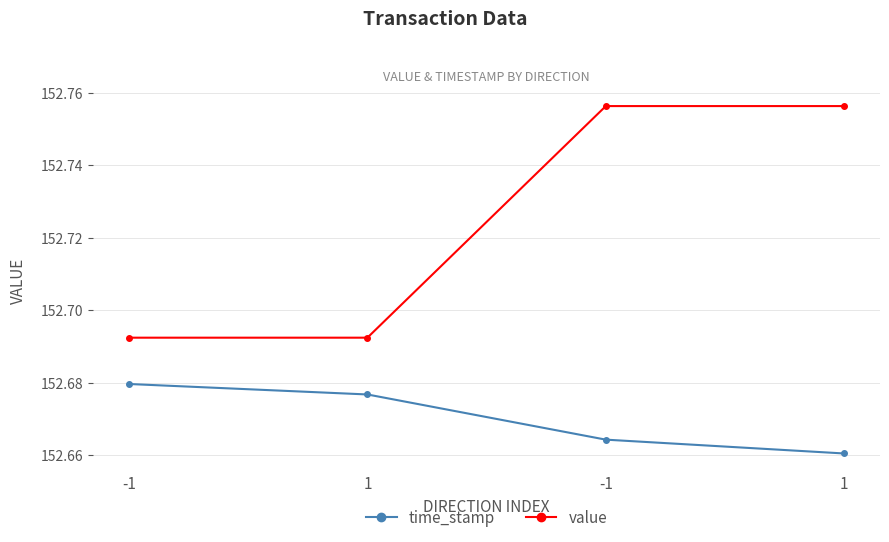

Which series has the largest total across all categories?

value